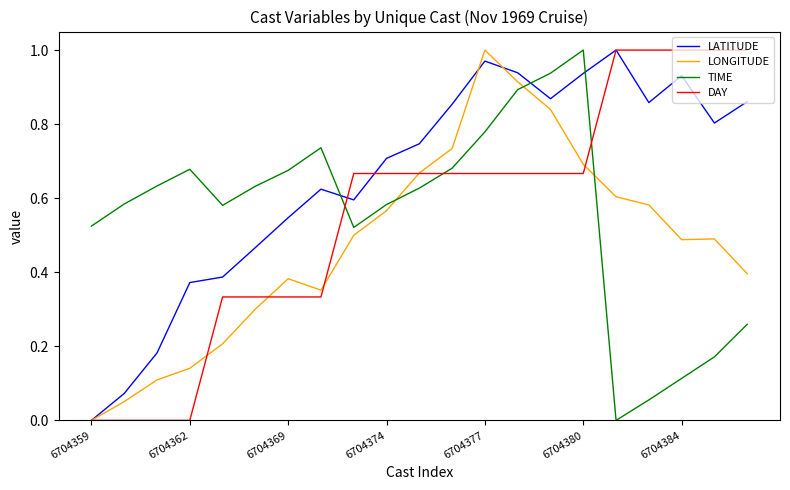

Which series ends up on top after the final intersection of DAY and TIME?

DAY